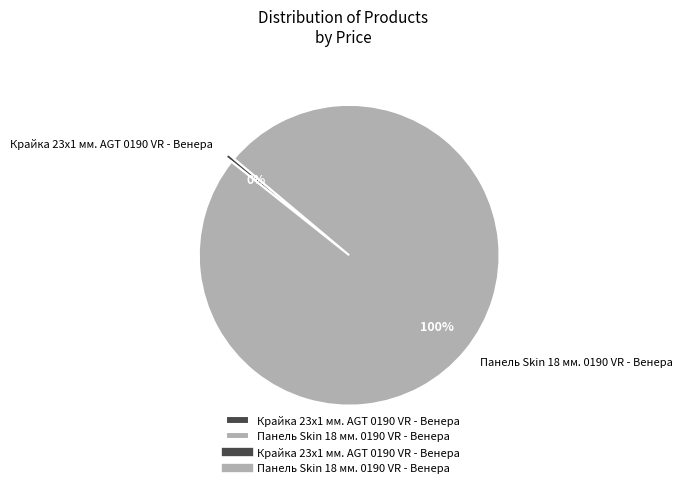

What is the largest slice in the pie chart?

Панель Skin 18 мм. 0190 VR - Венера